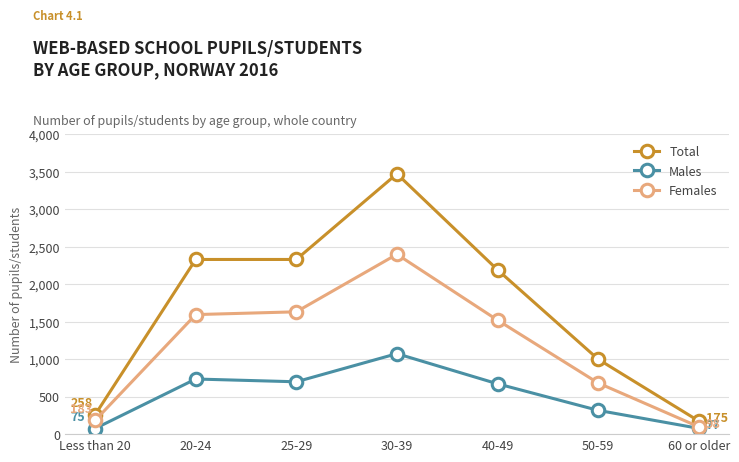

Count the number of data series in this chart.

3